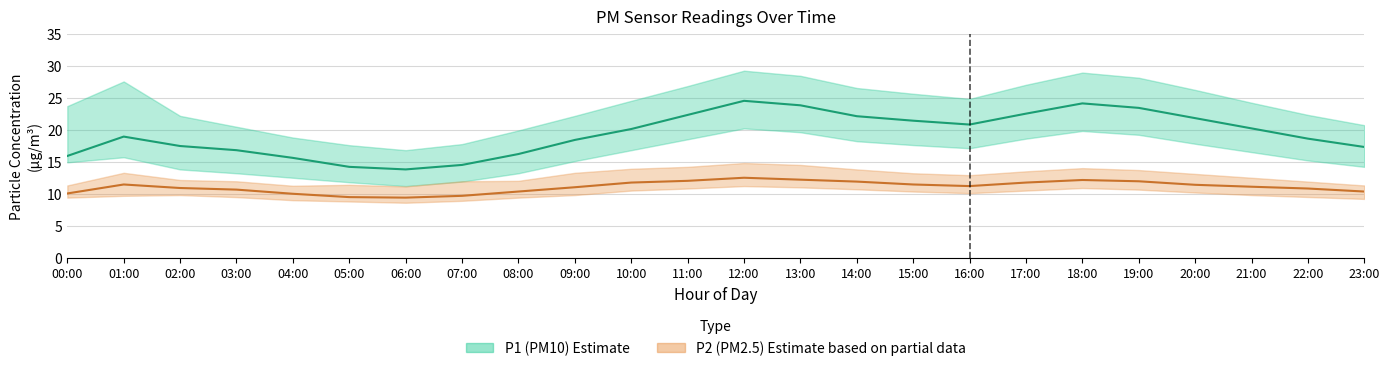

Rank the series by their maximum value, from lowest to highest.

P2_lower, P2, P2_upper, P1_lower, P1, P1_upper